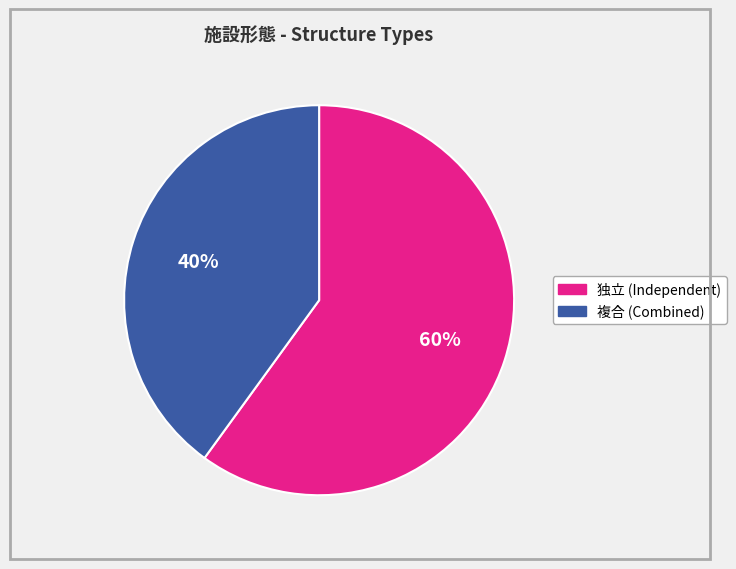

How many segments does this pie chart have?

2